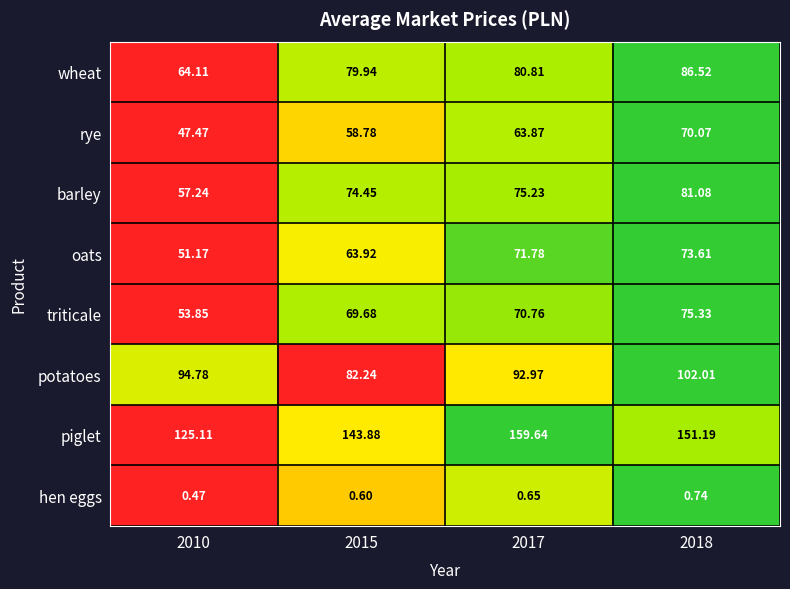

Is the value of hen eggs at 2015 greater than the value of rye at 2018?

No